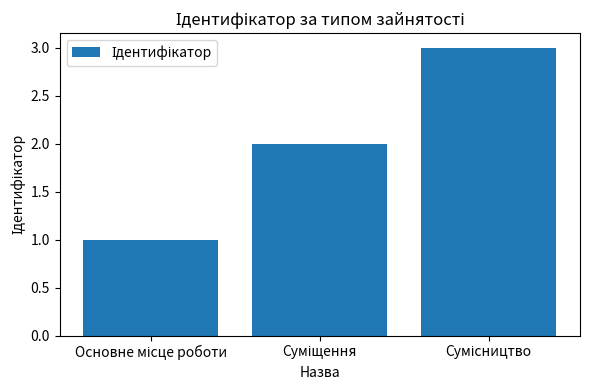

What is the greatest value displayed?

3